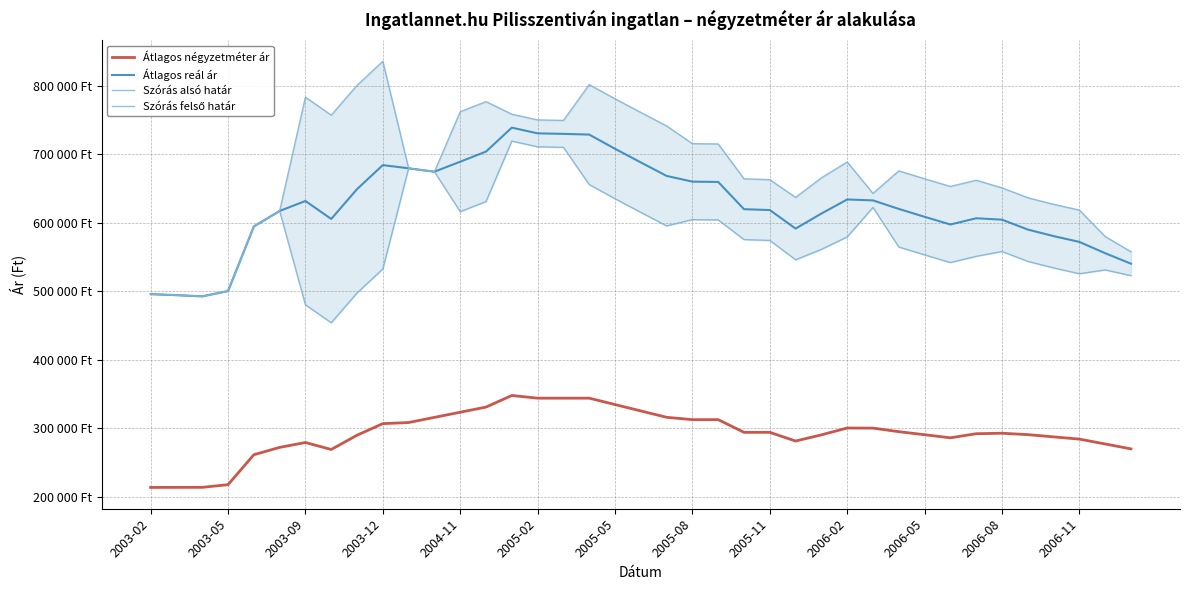

How many categories are shown in the chart?

39